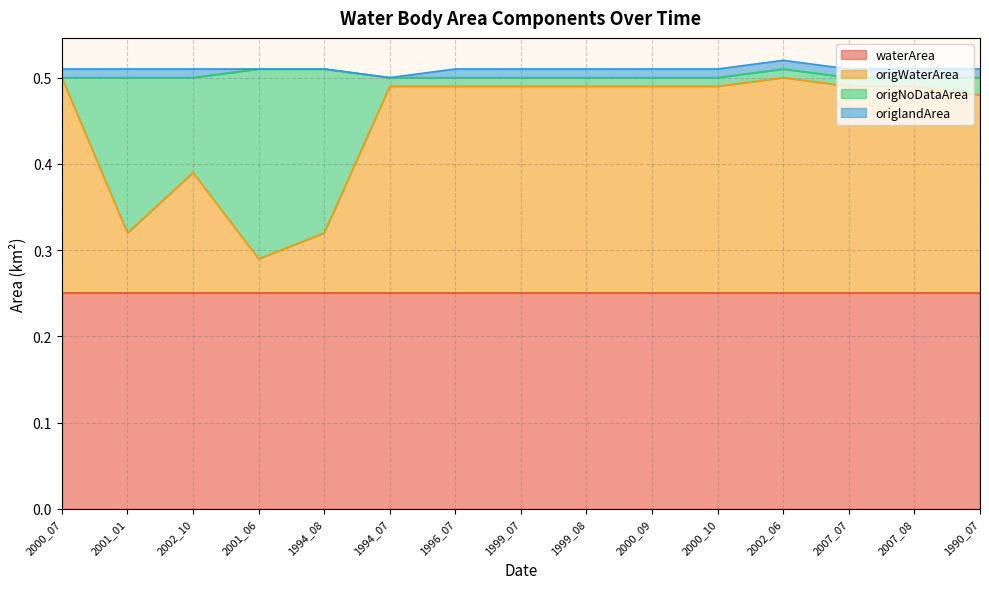

Reading left to right, extract all data points from this chart.

waterArea: 2000_07=0.2	2001_01=0.2	2002_10=0.2	2001_06=0.2	1994_08=0.2	1994_07=0.2	1996_07=0.2	1999_07=0.2	1999_08=0.2	2000_09=0.2	2000_10=0.2	2002_06=0.2	2007_07=0.2	2007_08=0.2	1990_07=0.2
origWaterArea: 2000_07=0.2	2001_01=0.1	2002_10=0.1	2001_06=0.0	1994_08=0.1	1994_07=0.2	1996_07=0.2	1999_07=0.2	1999_08=0.2	2000_09=0.2	2000_10=0.2	2002_06=0.2	2007_07=0.2	2007_08=0.2	1990_07=0.2
origNoDataArea: 2000_07=0.0	2001_01=0.2	2002_10=0.1	2001_06=0.2	1994_08=0.2	1994_07=0.0	1996_07=0.0	1999_07=0.0	1999_08=0.0	2000_09=0.0	2000_10=0.0	2002_06=0.0	2007_07=0.0	2007_08=0.0	1990_07=0.0
origlandArea: 2000_07=0.0	2001_01=0.0	2002_10=0.0	2001_06=0.0	1994_08=0.0	1994_07=0.0	1996_07=0.0	1999_07=0.0	1999_08=0.0	2000_09=0.0	2000_10=0.0	2002_06=0.0	2007_07=0.0	2007_08=0.0	1990_07=0.0